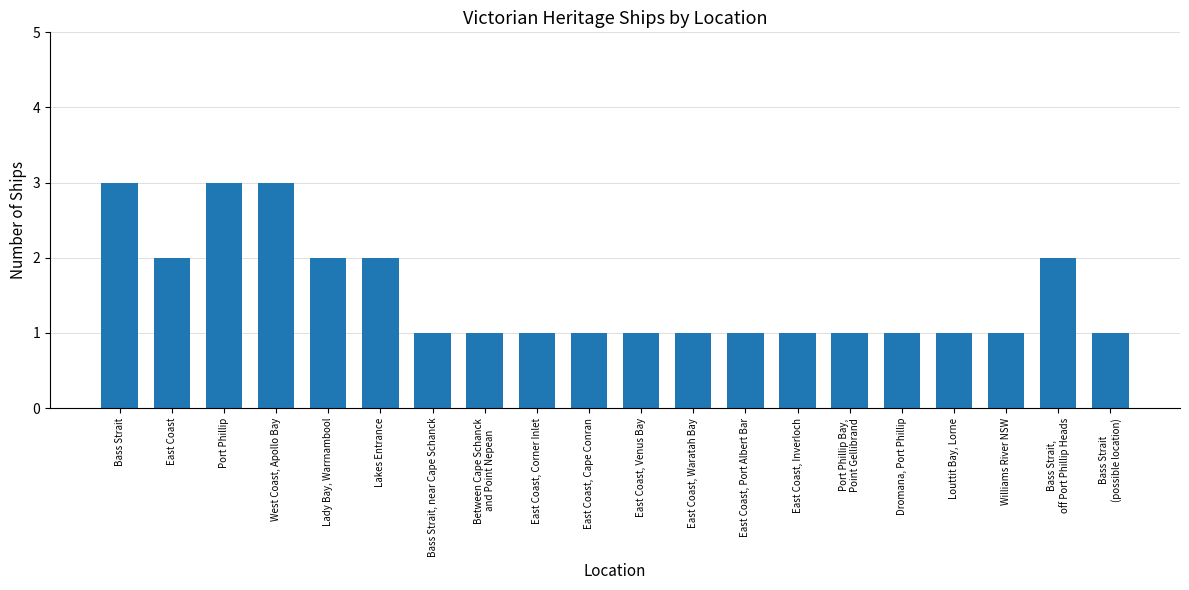

What is the maximum value shown in the chart?

3